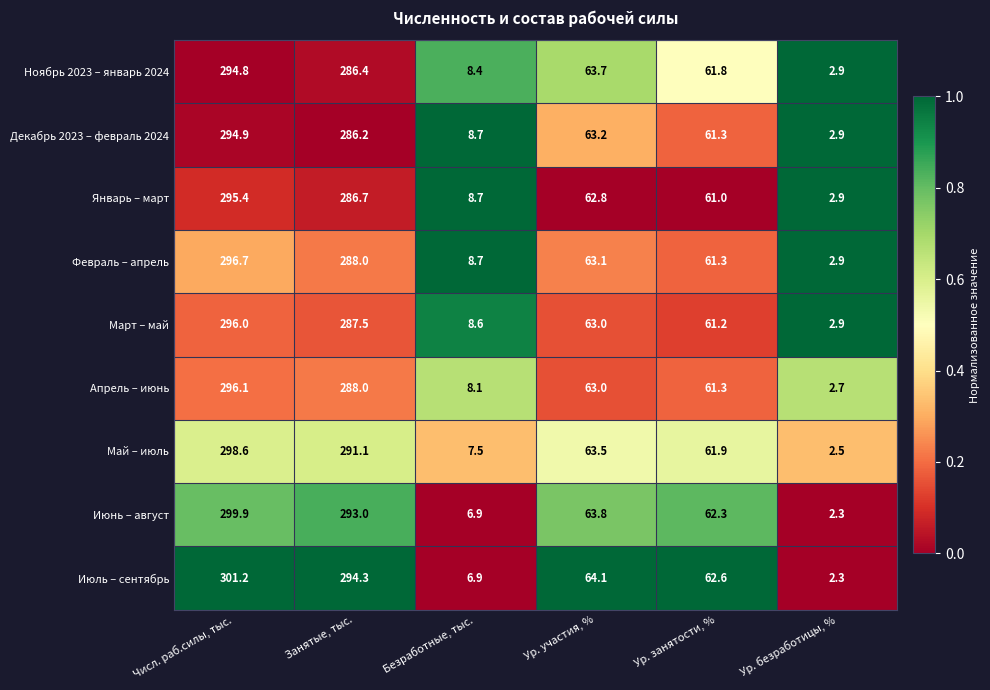

Between Ур. занятости, % and Ур. безработицы, %, which series saw the biggest shift?

Июль – сентябрь